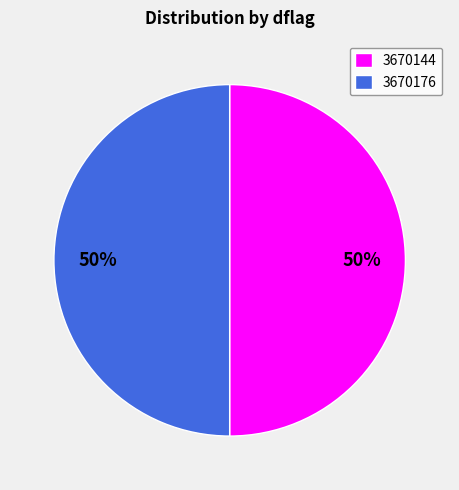

The 3670144 slice represents 50% of the pie. True or false?

True